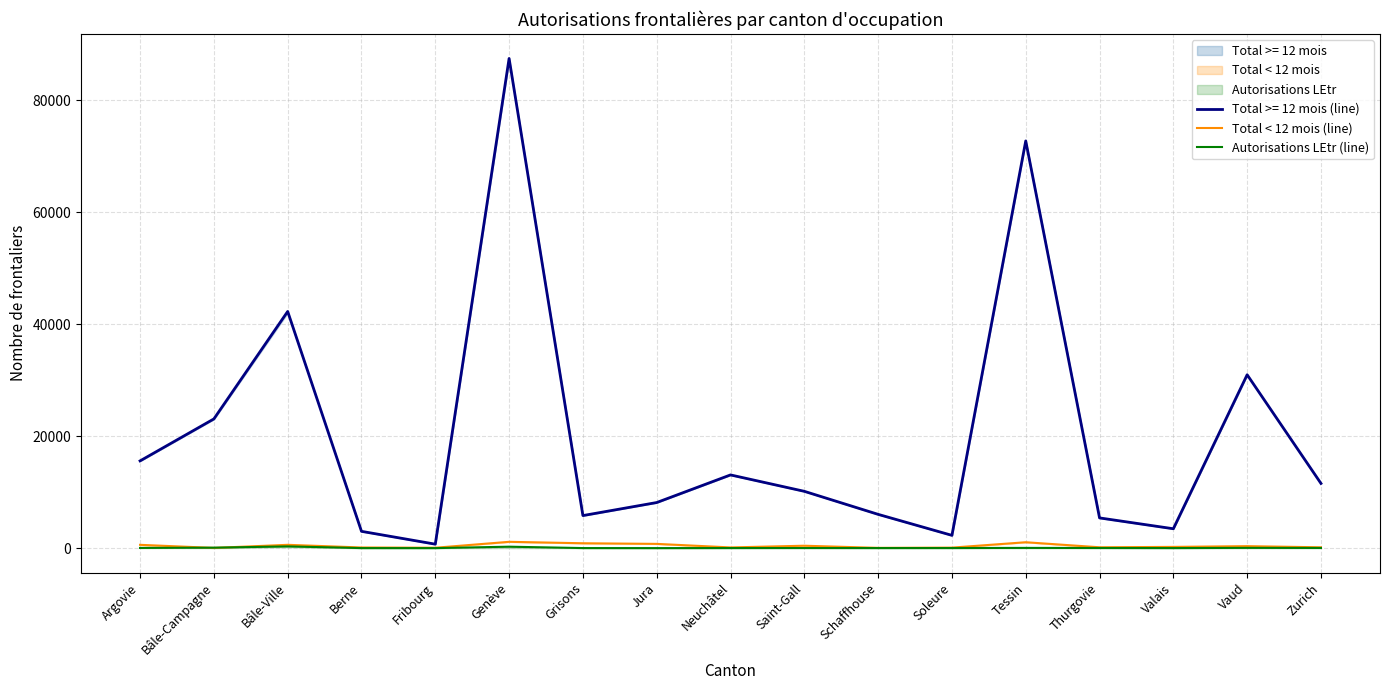

At which label is Total < 12 mois (line) closest to 580?

Argovie